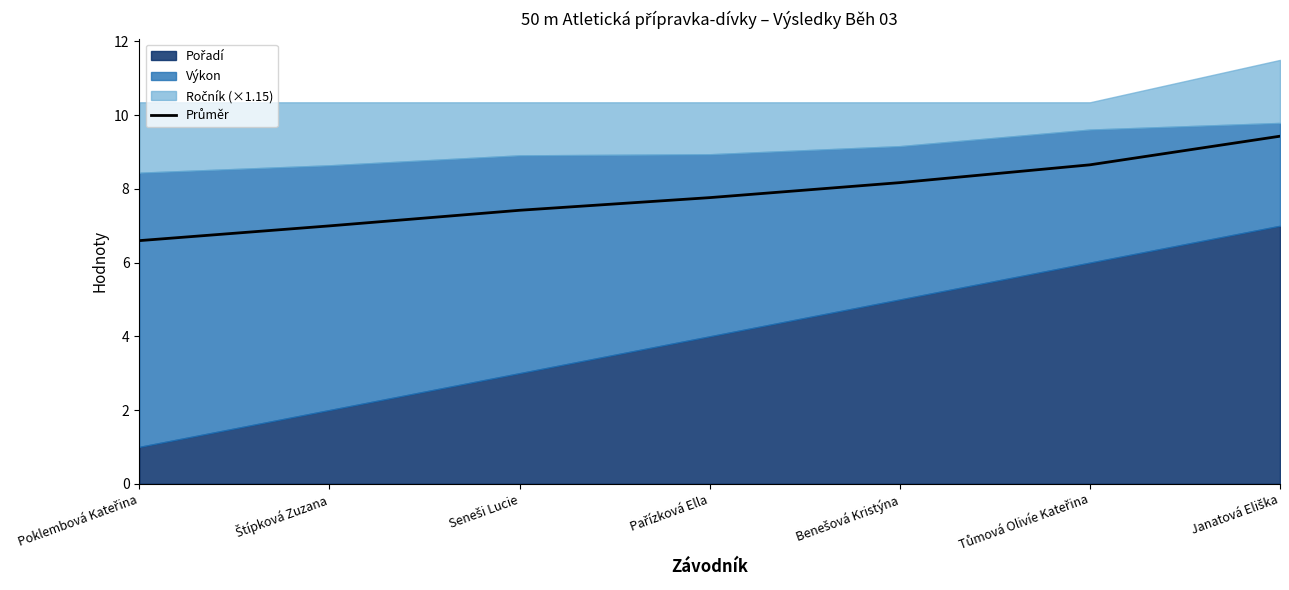

What value does the data have at Poklembová Kateřina?

6.6